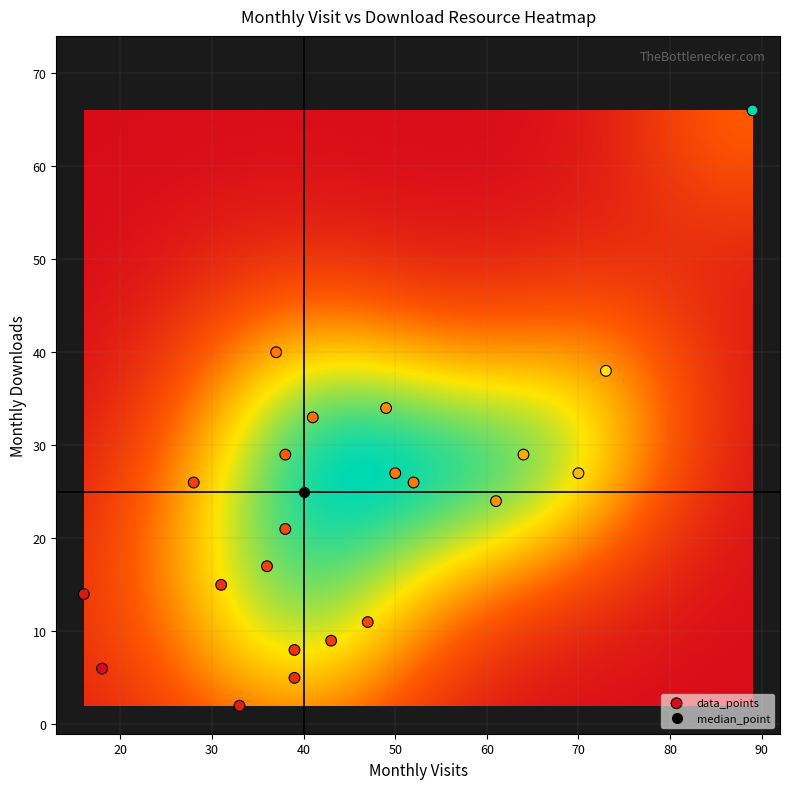

What is the range of Y values (max minus min)?

64